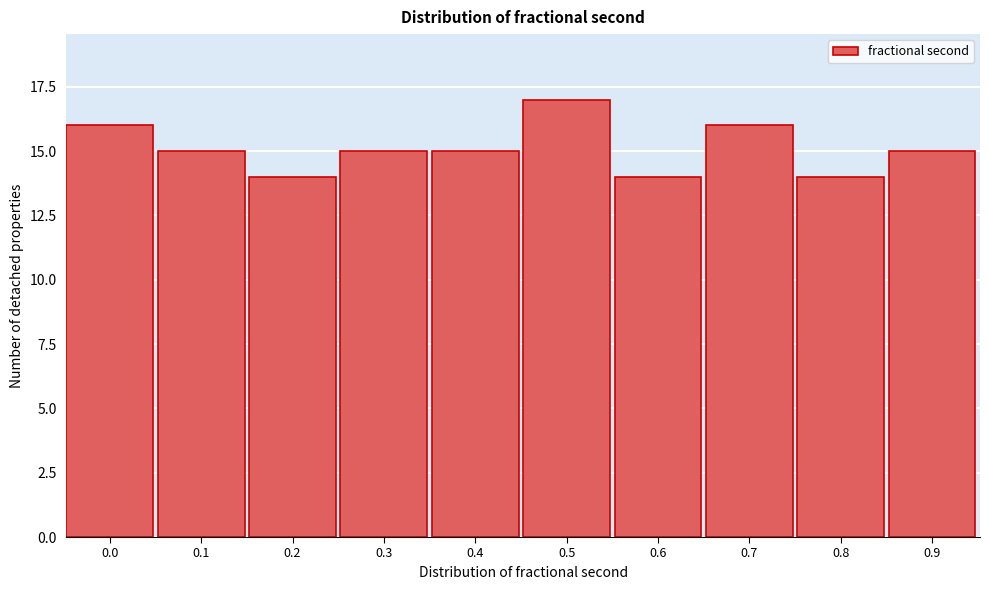

Reading right to left, transcribe all the data shown in this chart.

15	14	16	14	17	15	15	14	15	16